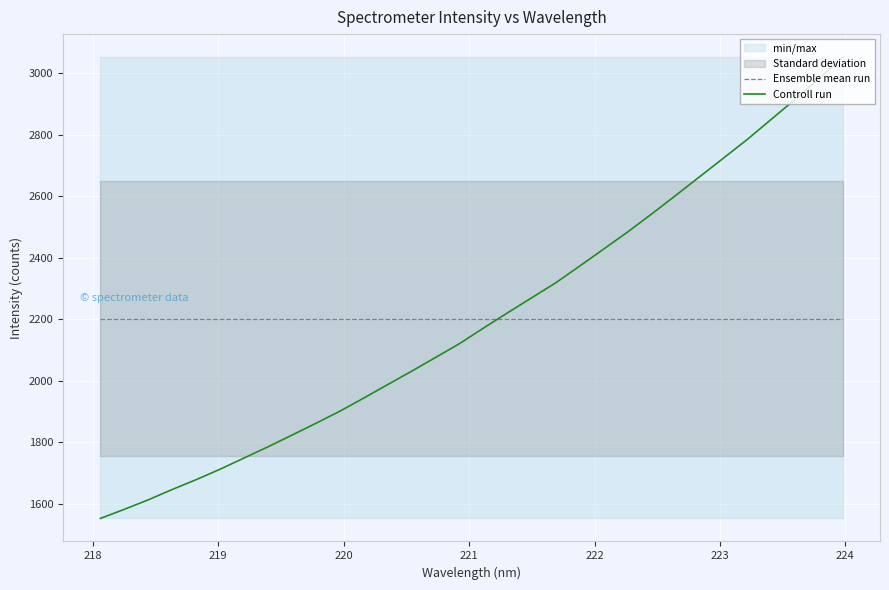

Which series has the largest total across all categories?

Ensemble mean run